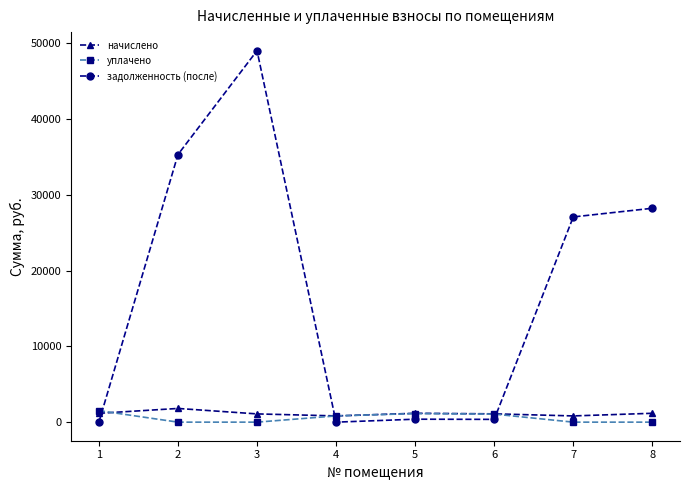

How many lines are shown in the chart?

3